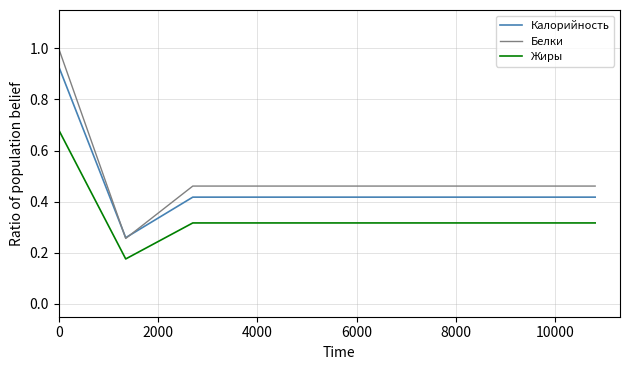

Rank the series by their maximum value, from lowest to highest.

Жиры, Калорийность, Белки